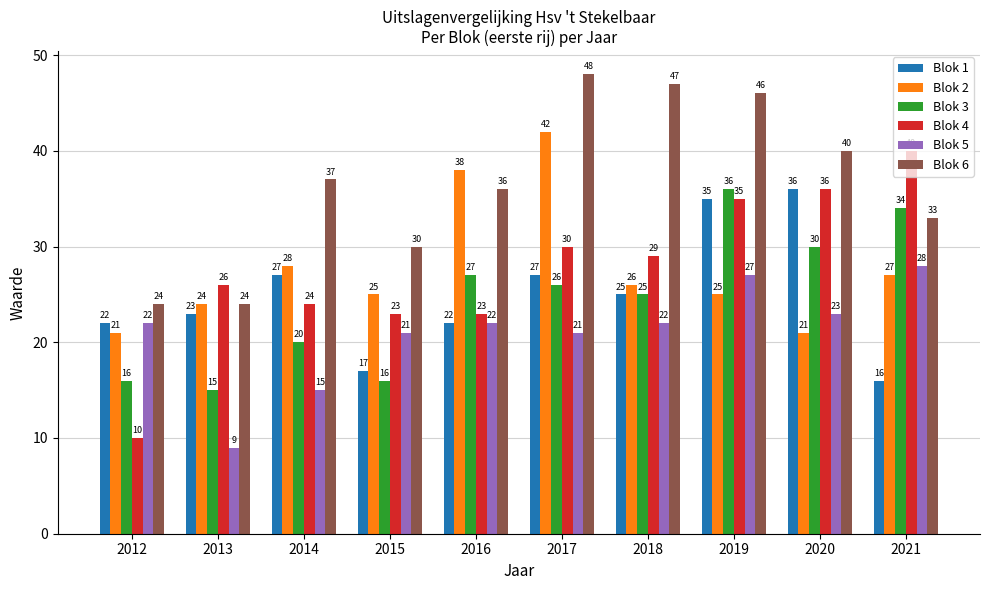

Where is Blok 5 nearest to the value 18?

2014